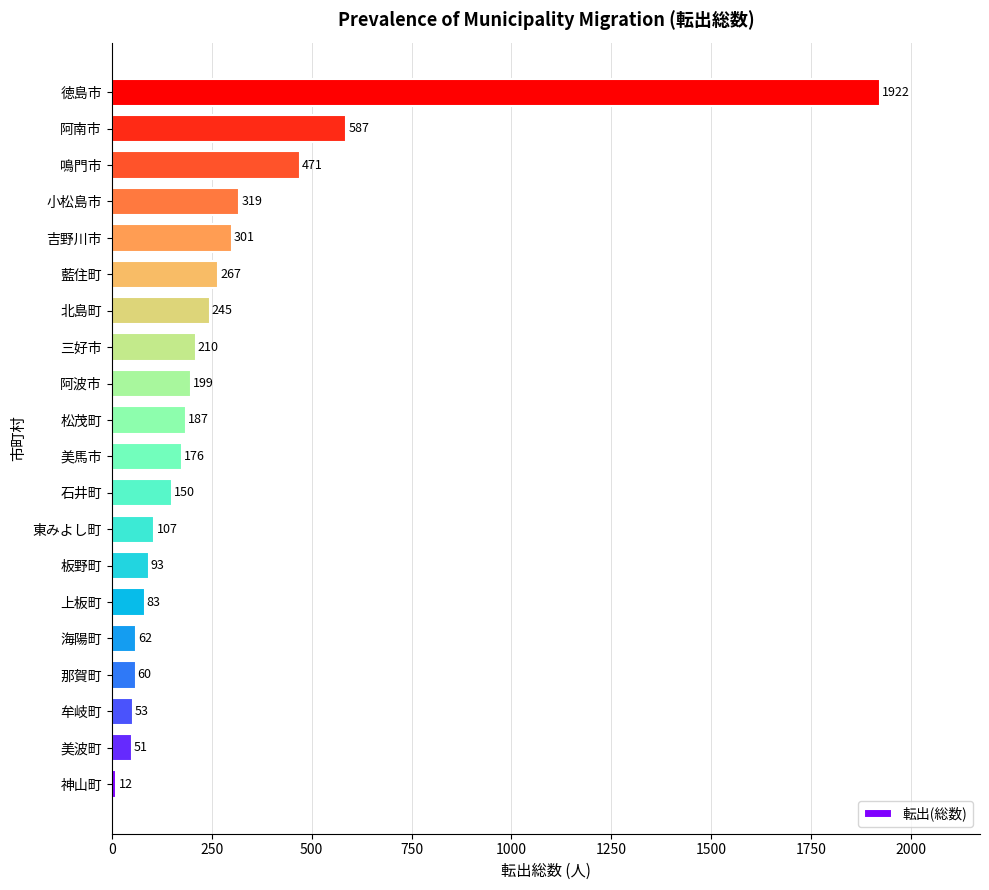

How many categories are shown in the chart?

20